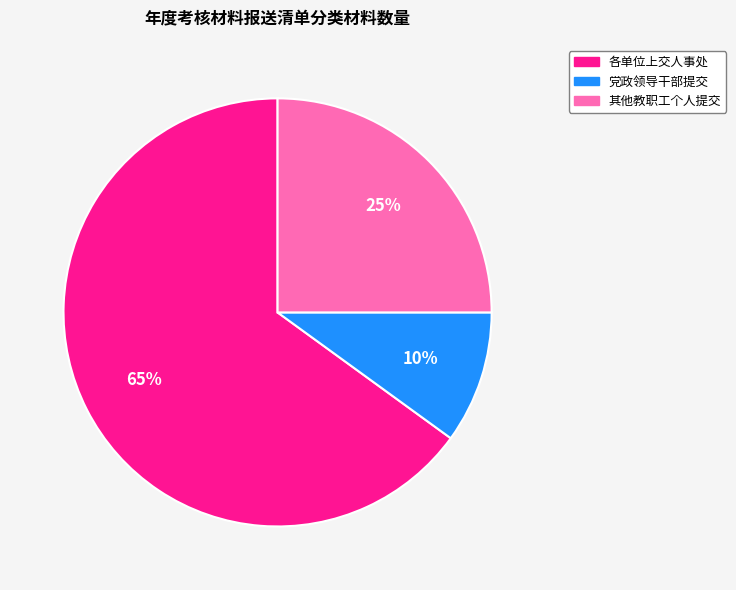

How many segments does this pie chart have?

3